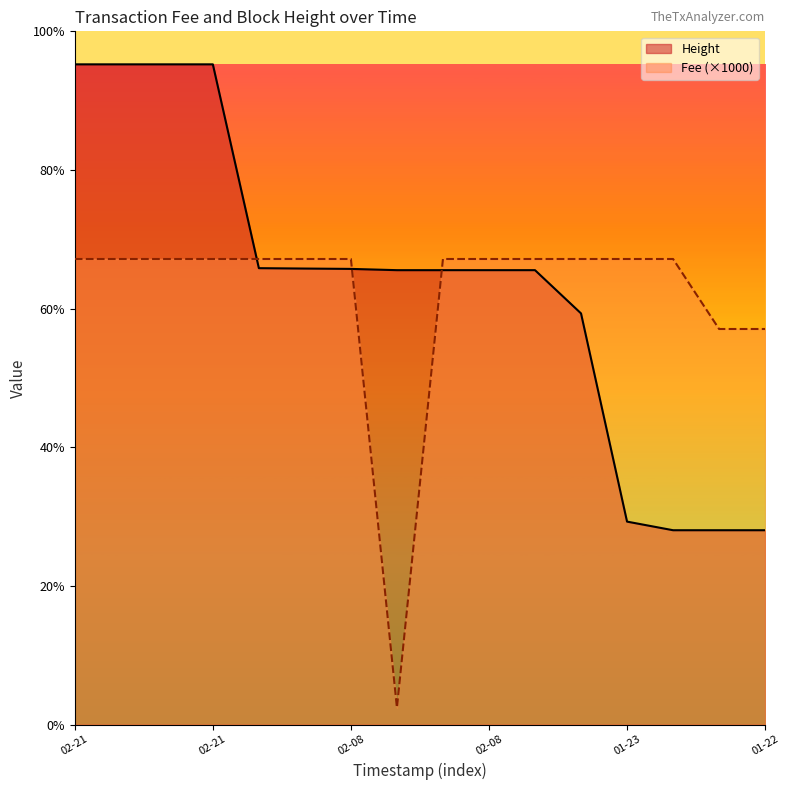

True or false: Fee has more than 2 interior local peaks.

False